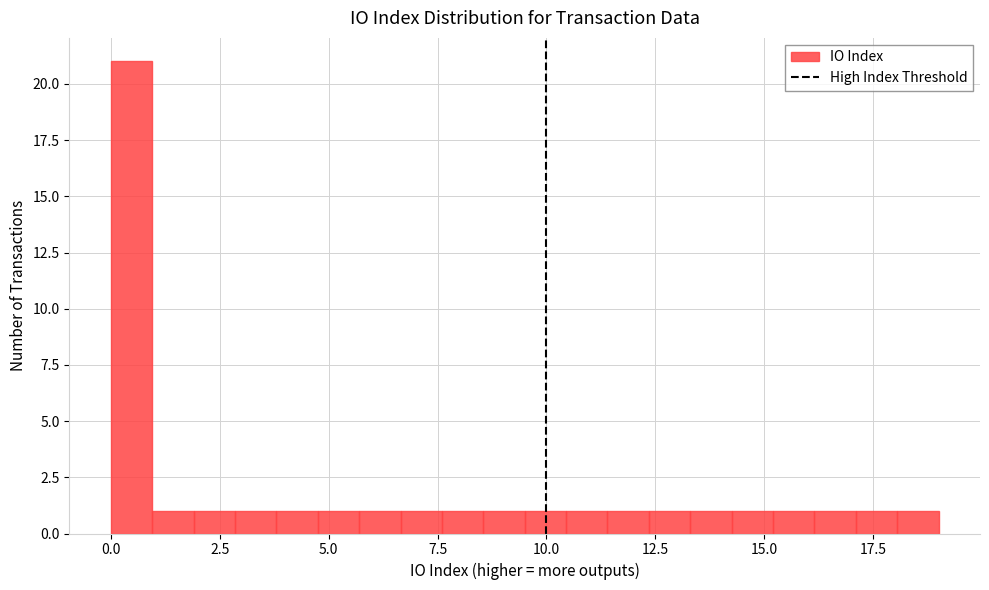

Read against the x-axis, roughly where is the centre of the tallest bar?

0.5